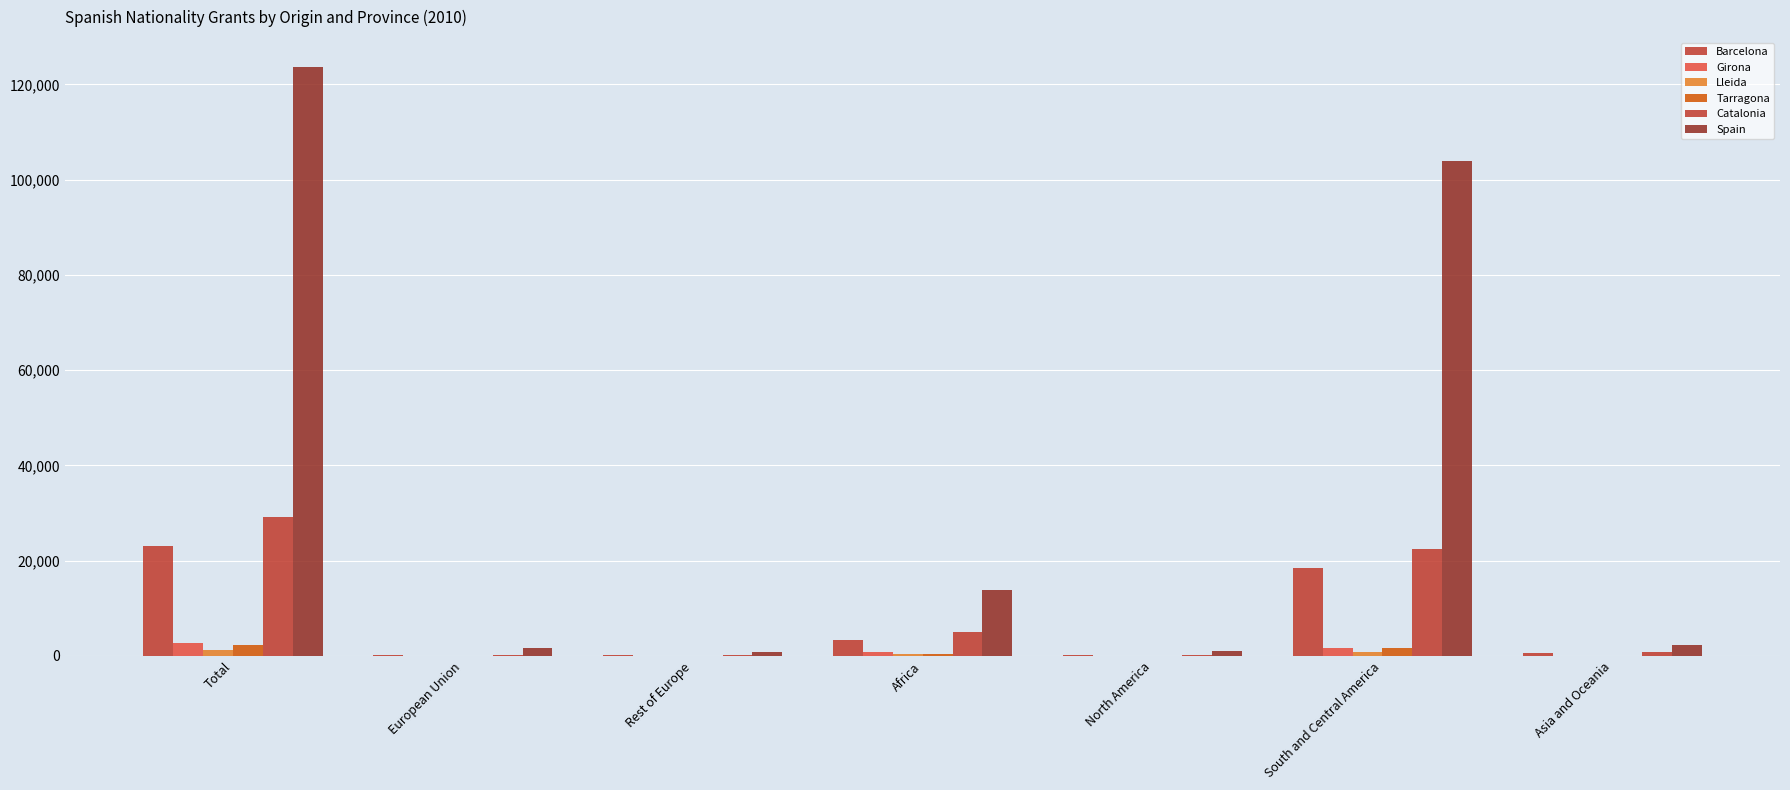

What is the difference between the highest and lowest values at Rest of Europe?

822